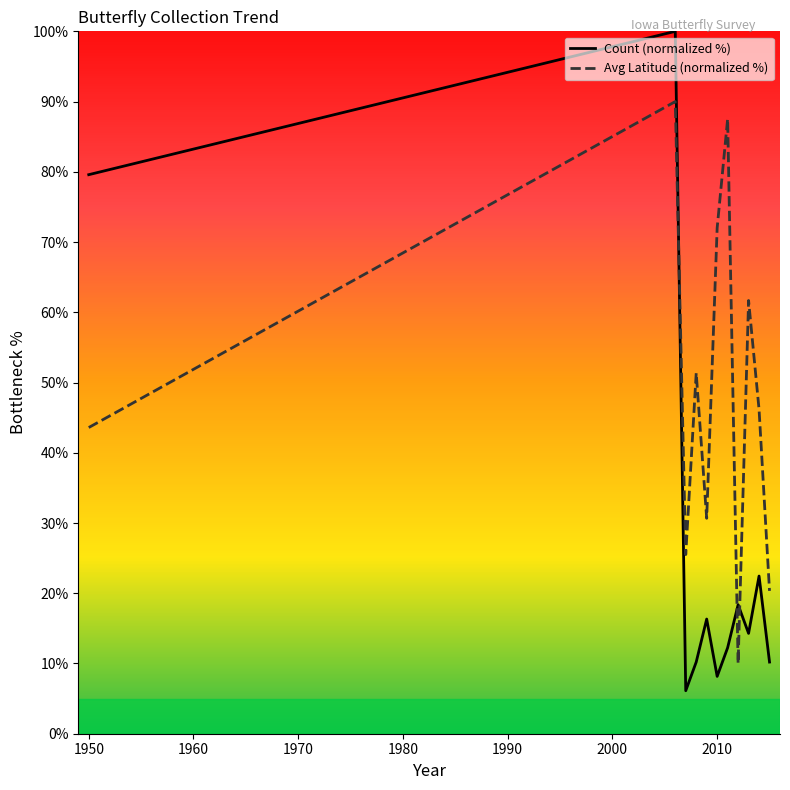

Which series ends up on top after the final intersection of Avg Latitude (normalized %) and Count (normalized %)?

Avg Latitude (normalized %)